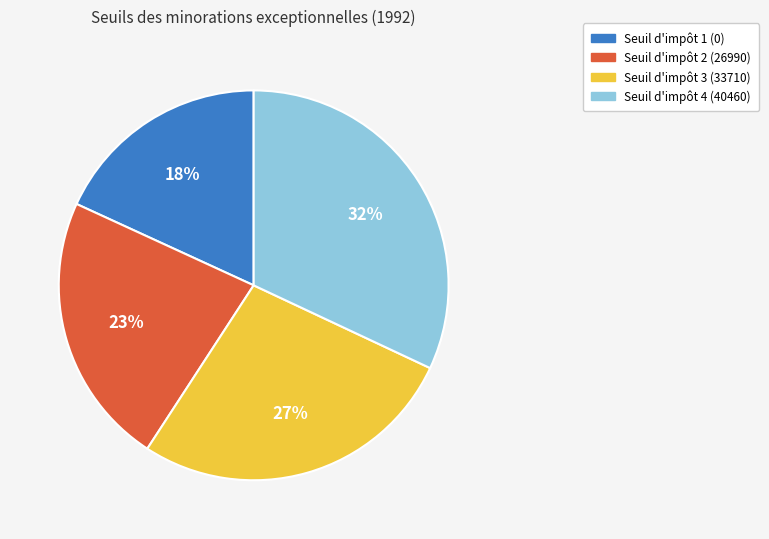

Is there a majority slice in this chart?

No